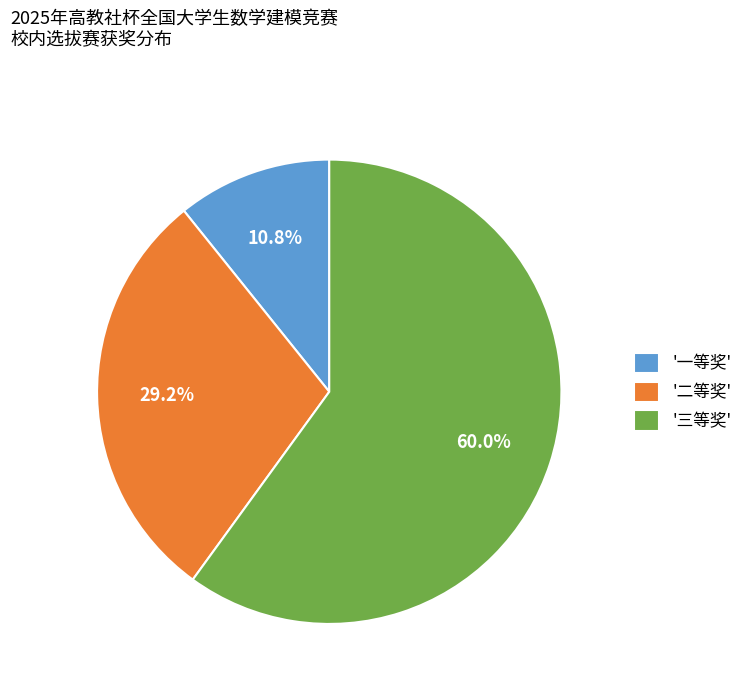

Rank the categories by value from lowest to highest.

'一等奖', '二等奖', '三等奖'